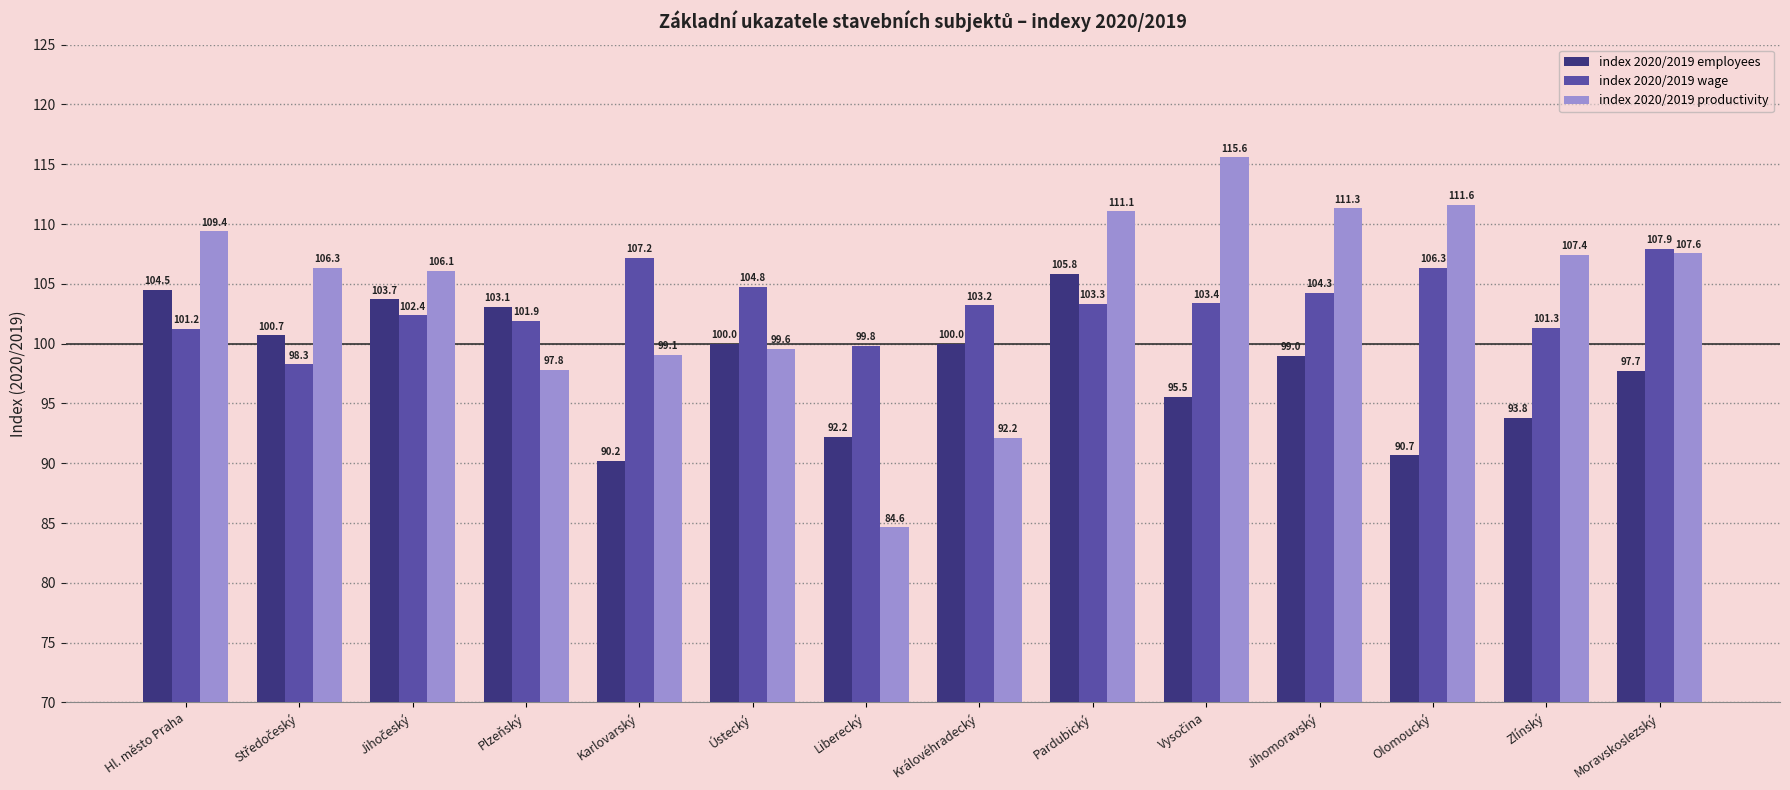

How many groups of bars are there?

14